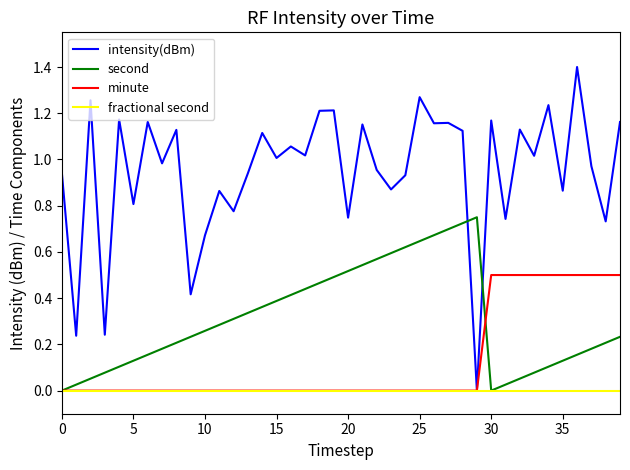

Which series has the widest spread of values?

intensity(dBm)